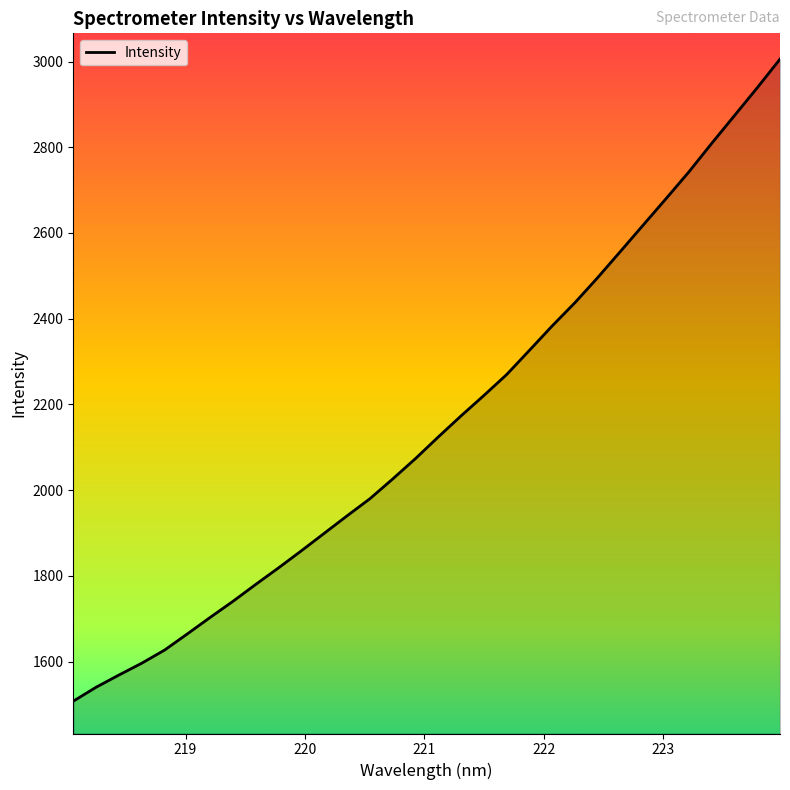

Does the chart display data point markers on the line(s)?

No